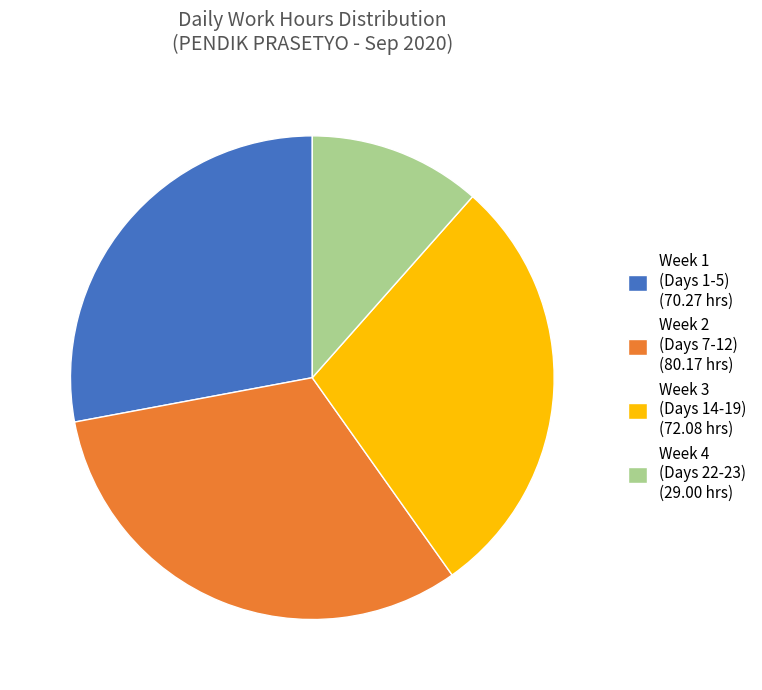

Does any single category account for the majority?

No